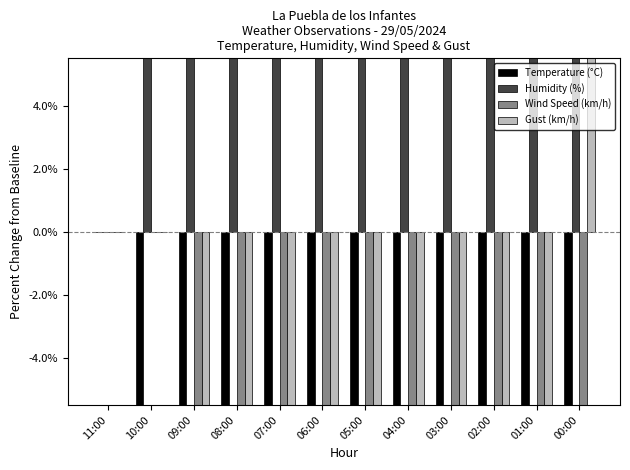

What are all the series names shown in the legend?

Temperature (°C), Humidity (%), Wind Speed (km/h), Gust (km/h)